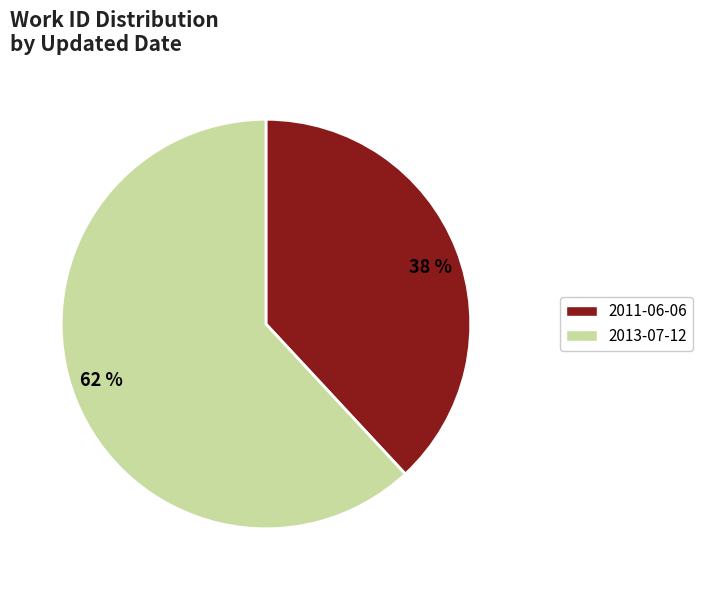

What is the smallest slice in the pie chart?

2011-06-06